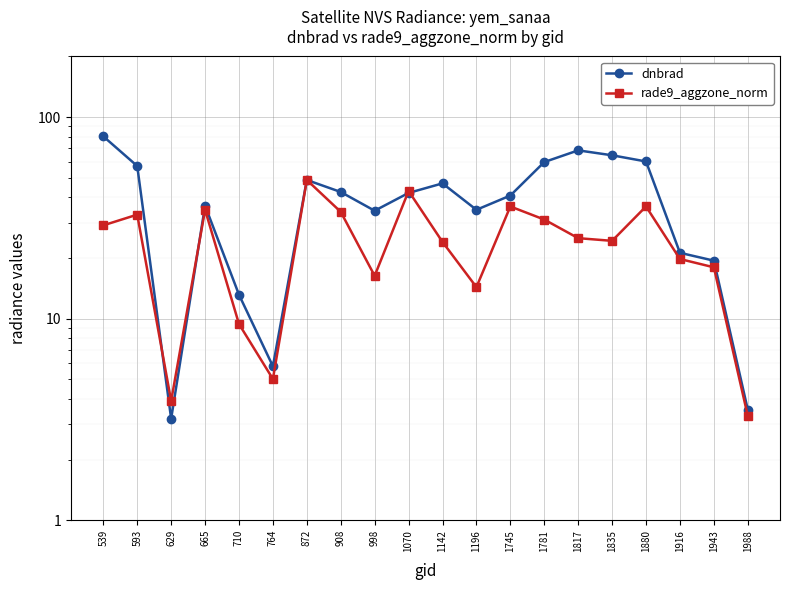

Read the rade9_aggzone_norm value at 539.

29.0